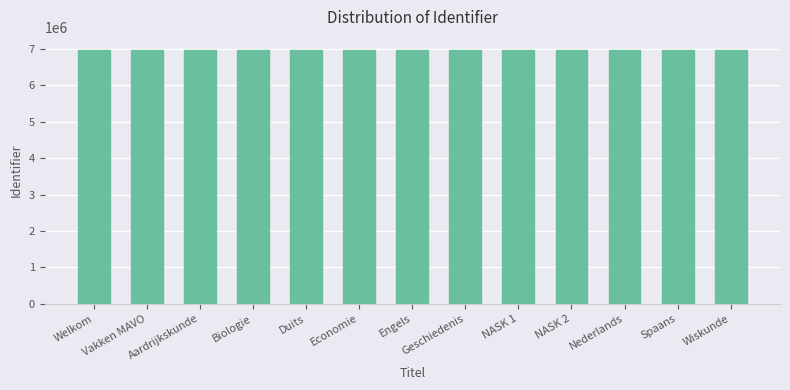

What is the greatest value displayed?

6979570